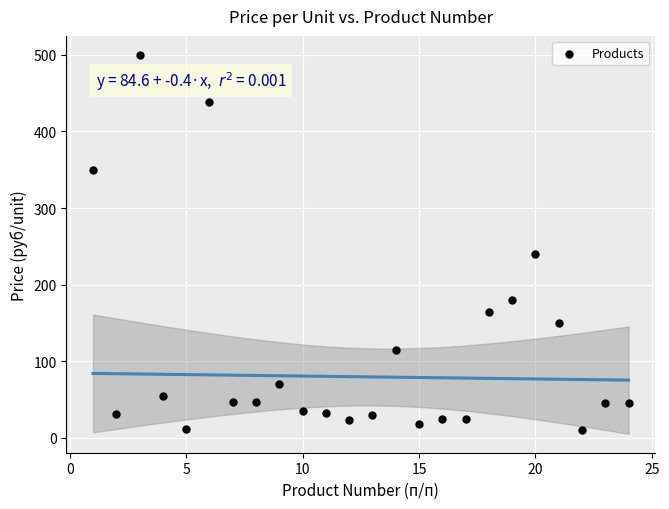

What Y value in the scatter plot is closest to 255?

240.0